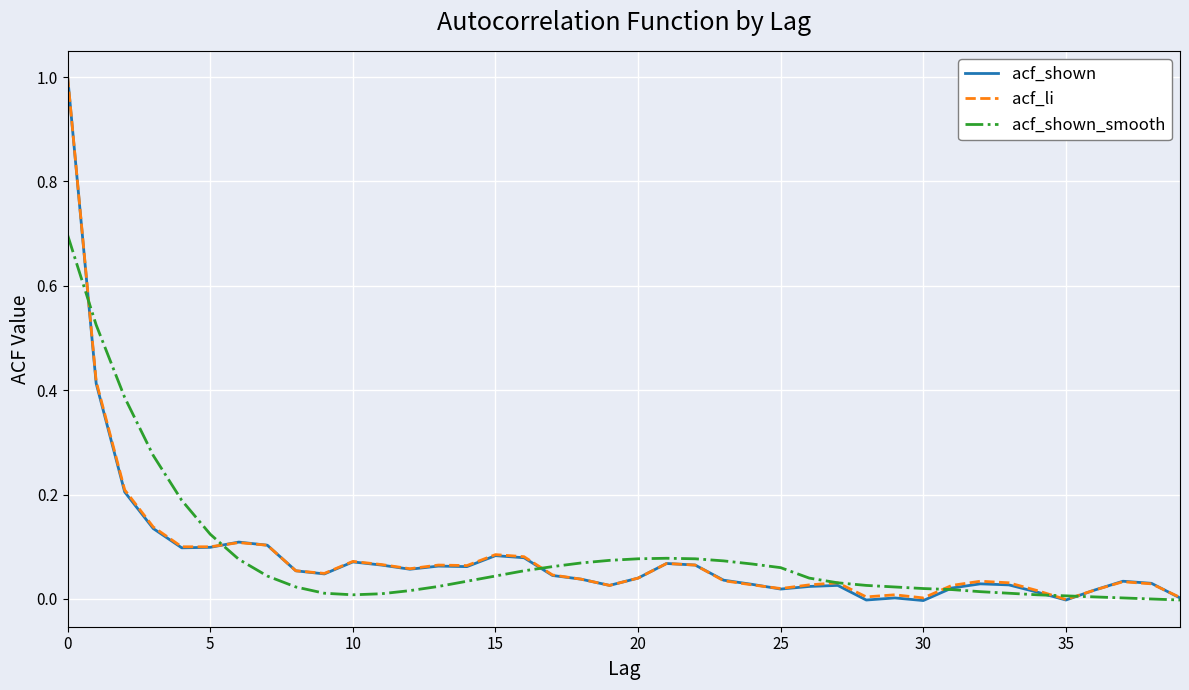

Which series has the largest range (max minus min)?

acf_shown